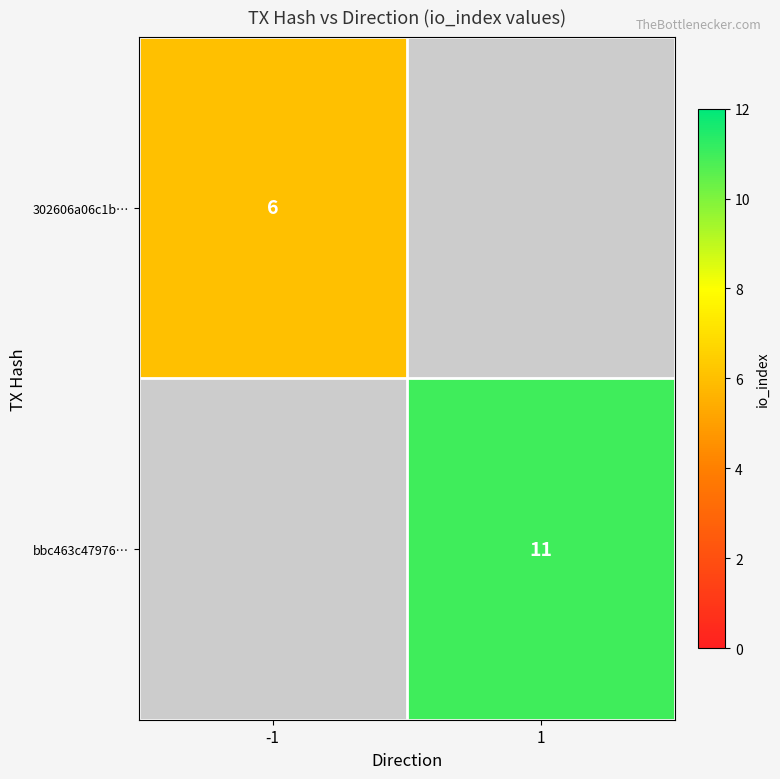

The 302606a06c1b… series shows 6 at -1. True or false?

True